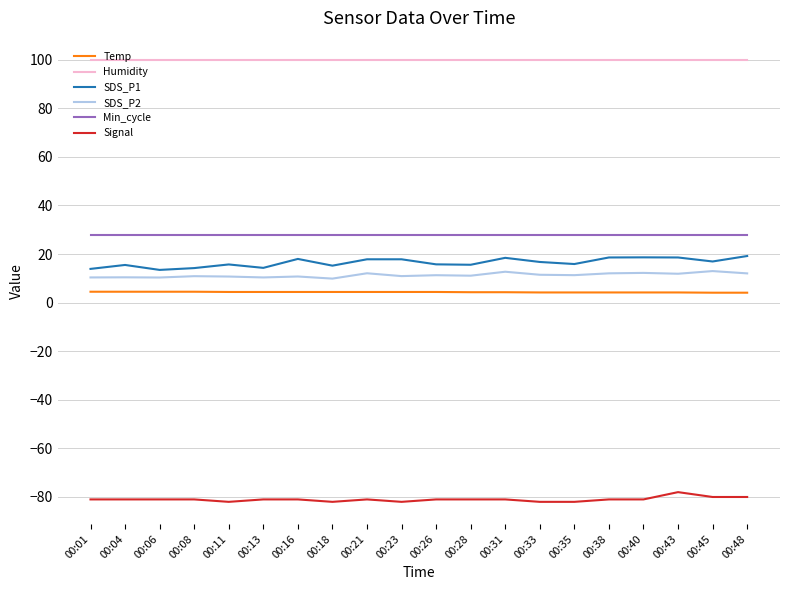

What is the total value across all series at 00:28?

77.9